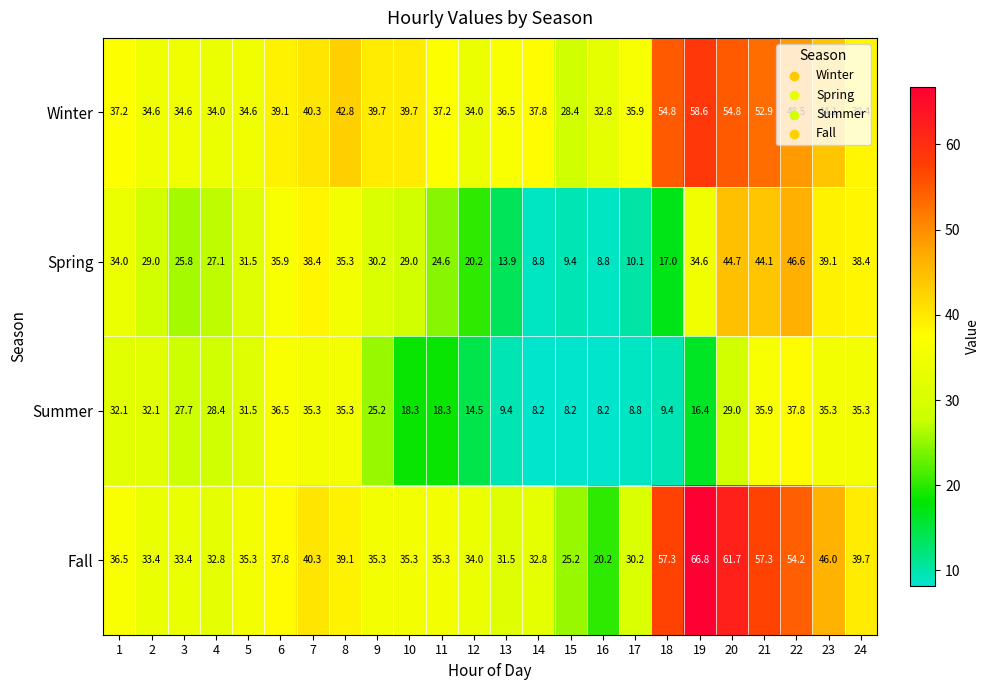

What is the average value of the Spring series?

28.2